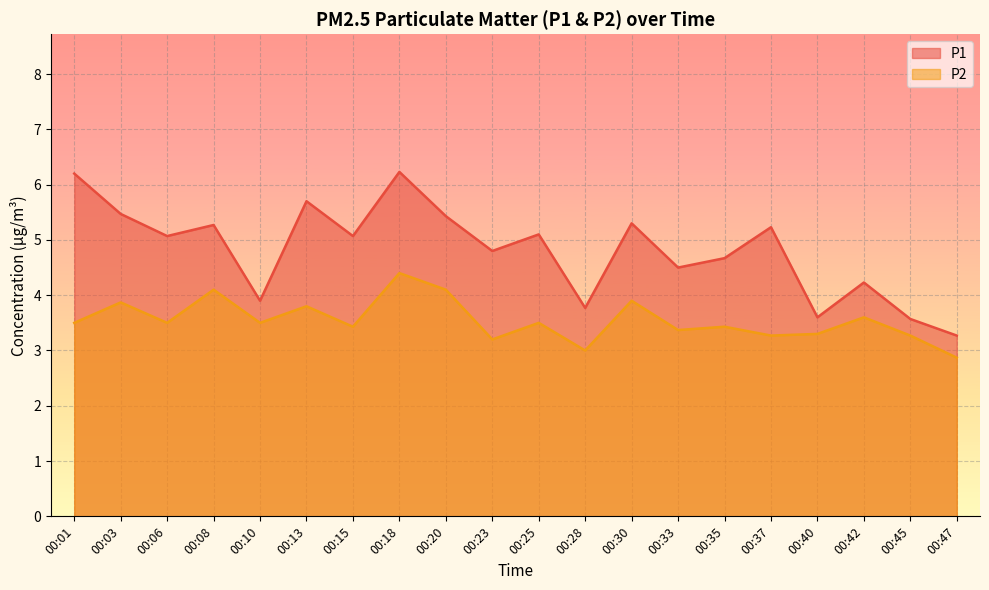

Which series has the widest spread of values?

P1